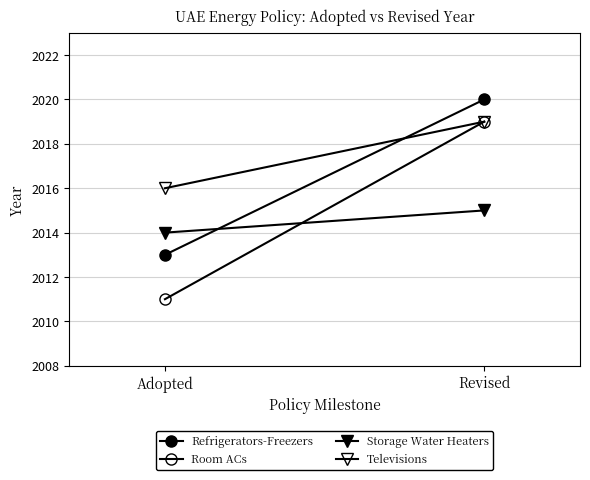

At which label does Televisions reach its peak?

Revised